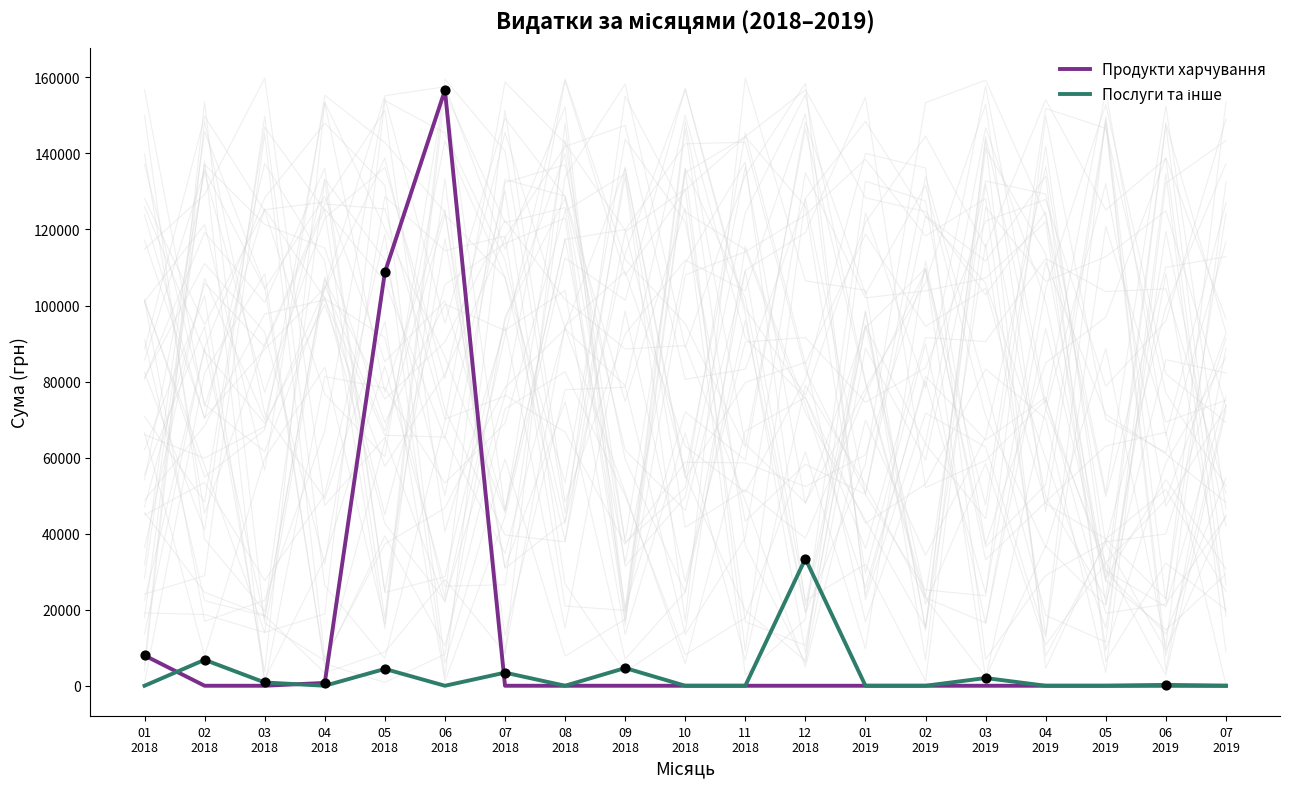

At how many categories does at least one series exceed 5721?

5